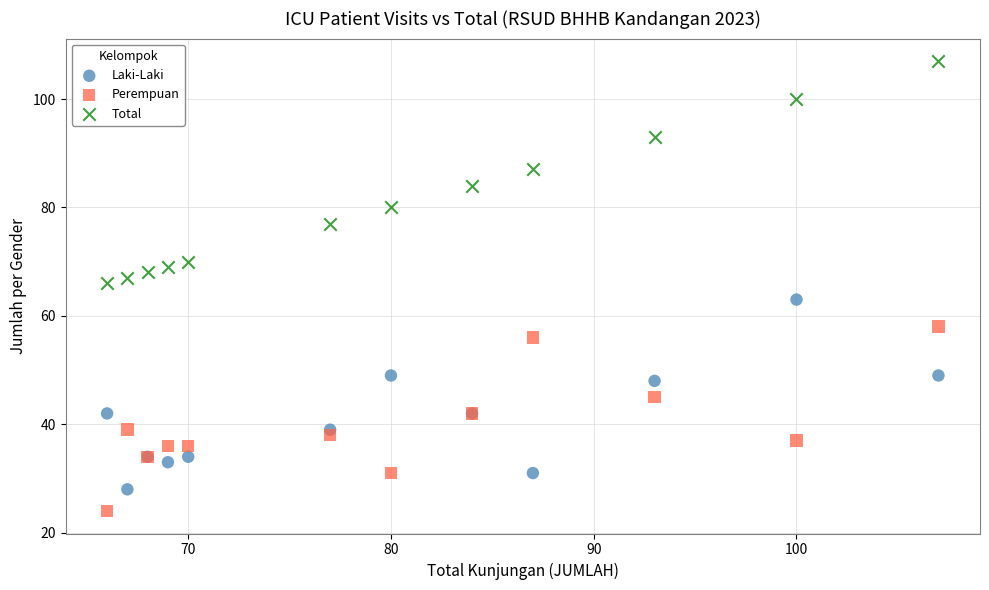

What are all the series names shown in the legend?

Laki-Laki, Perempuan, Total